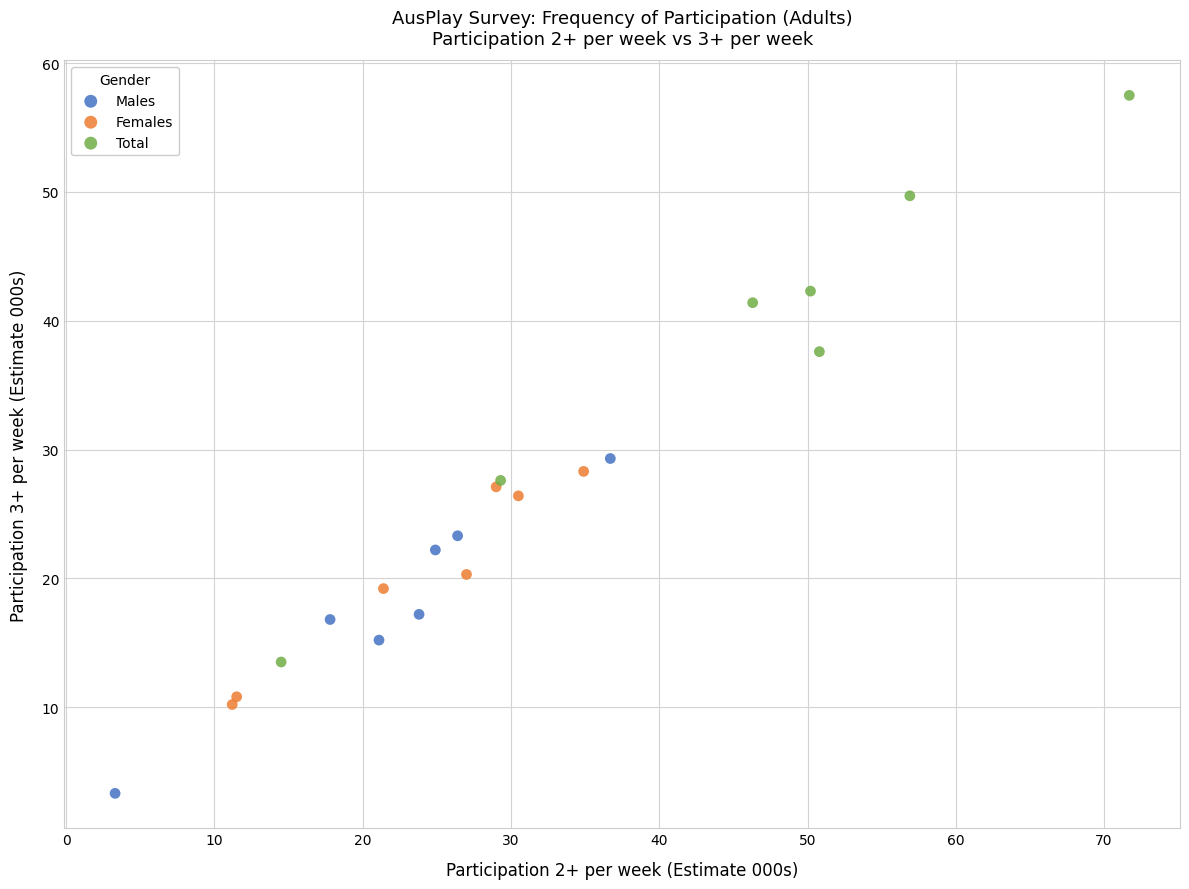

Which series reaches the maximum Y coordinate?

Total